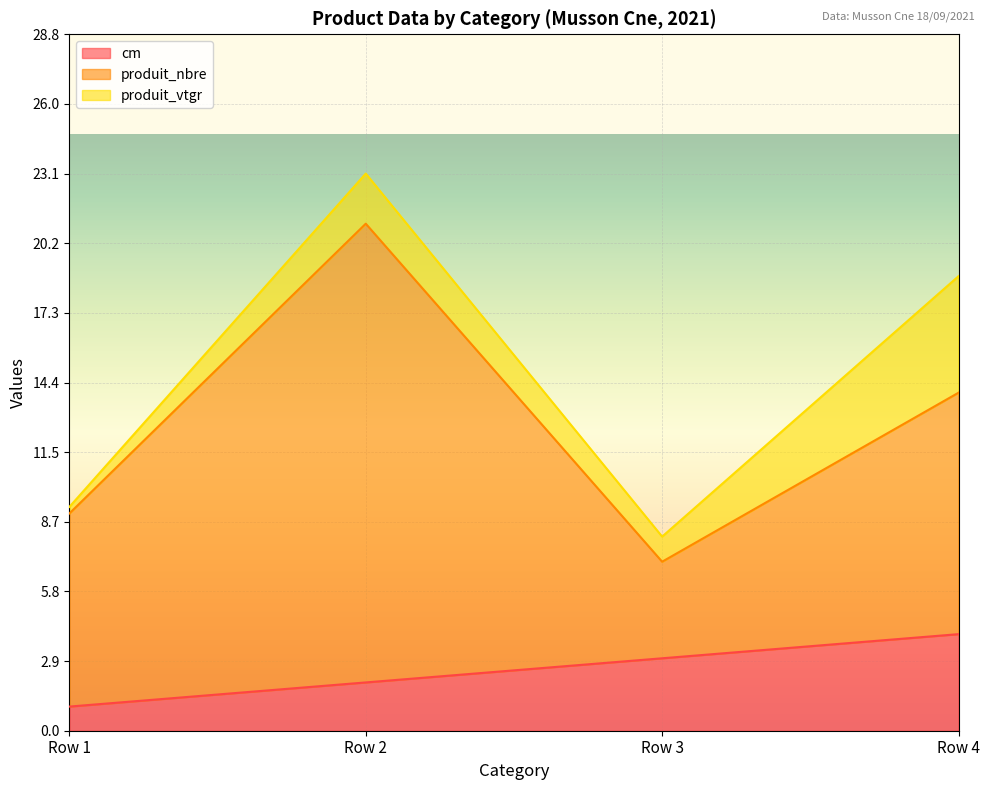

Is the value of cm at Row 2 greater than the value of produit_nbre at Row 1?

No